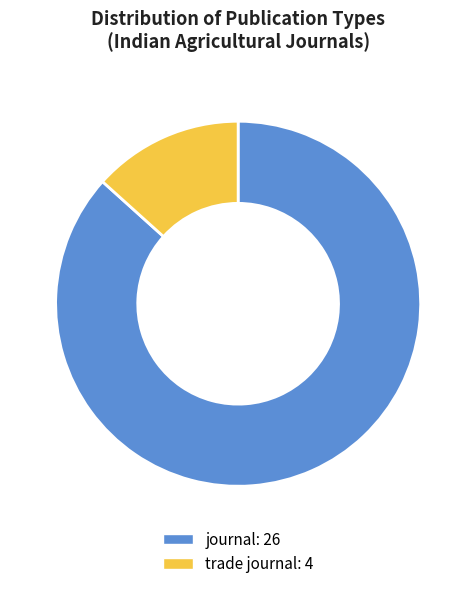

Which slice is the largest?

journal